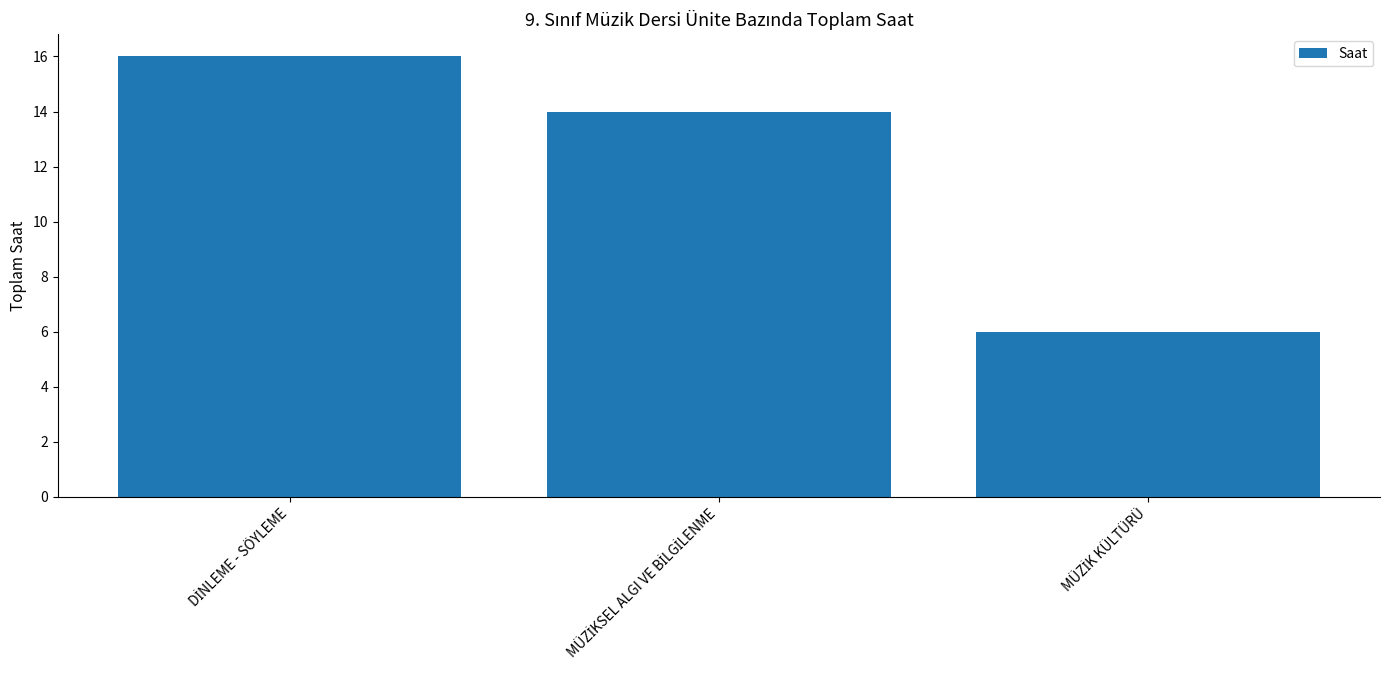

How many values are between 6 and 16?

3